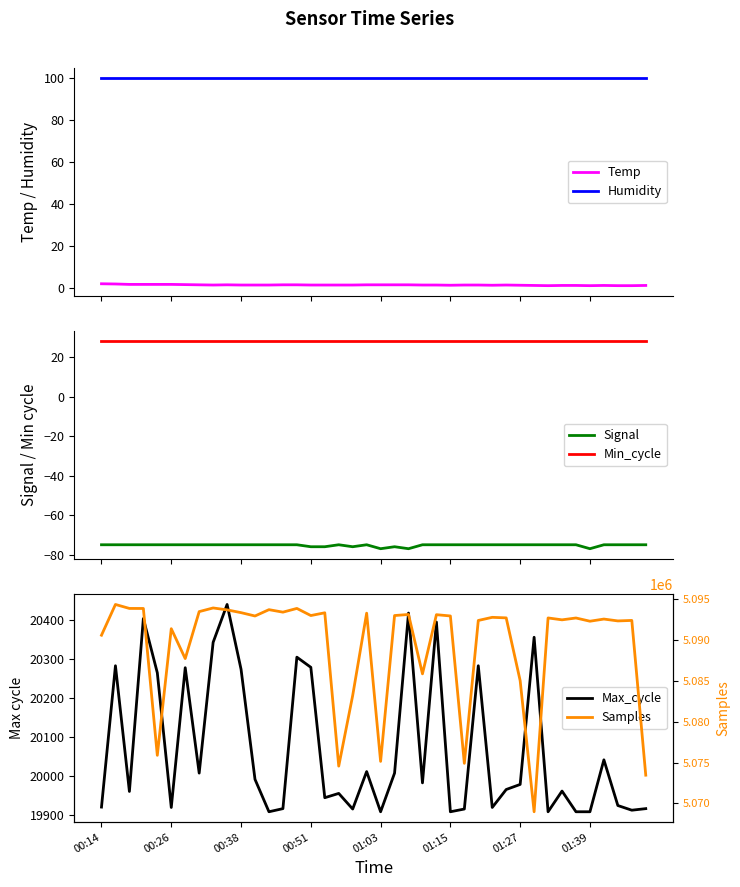

The Min_cycle series shows 7.3 at 8. True or false?

False